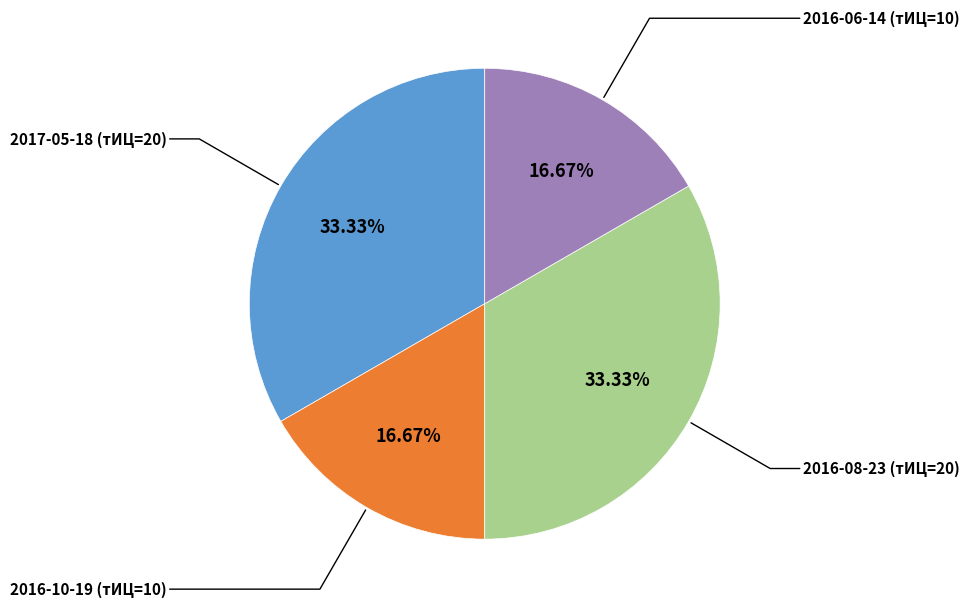

Is there any slice that represents more than half of the pie?

No